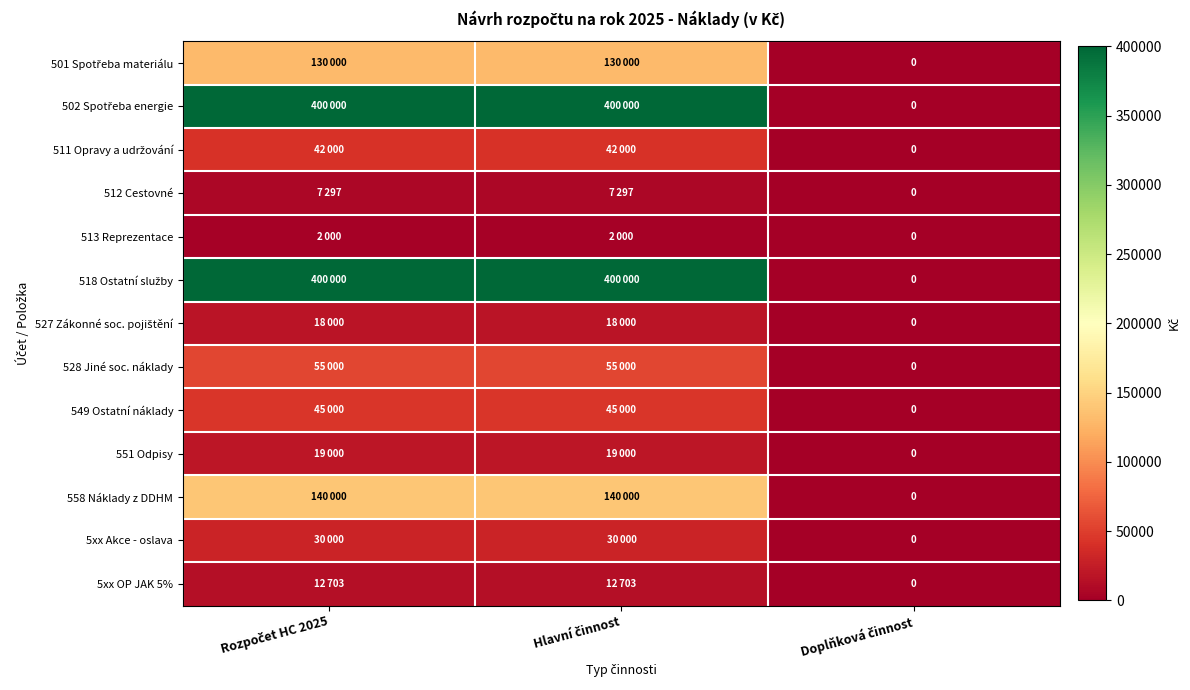

What is the average value of the 558 Náklady z DDHM series?

93333